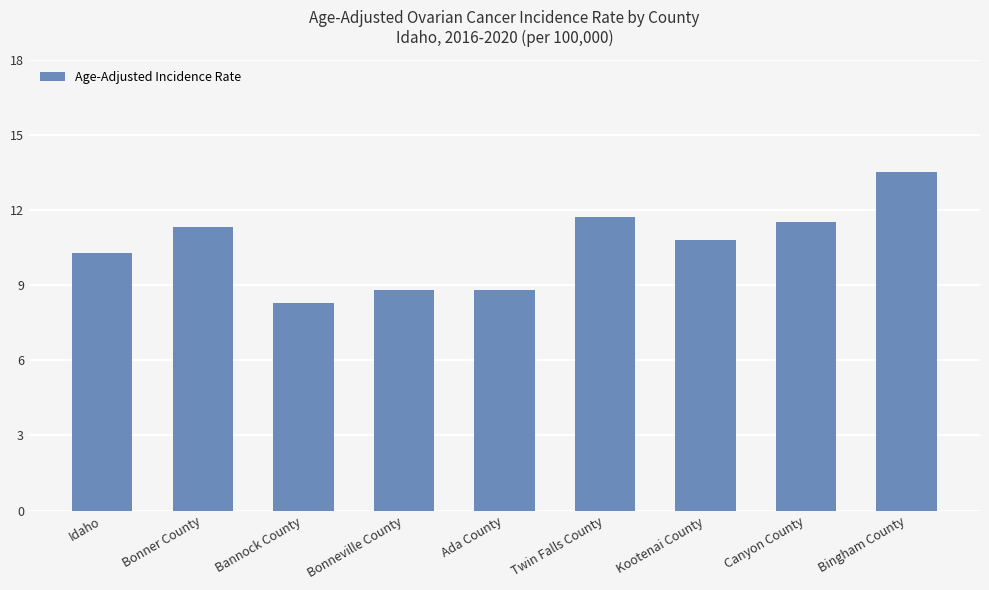

Reading left to right, extract all data points from this chart.

Idaho=10.3	Bonner County=11.3	Bannock County=8.3	Bonneville County=8.8	Ada County=8.8	Twin Falls County=11.7	Kootenai County=10.8	Canyon County=11.5	Bingham County=13.5